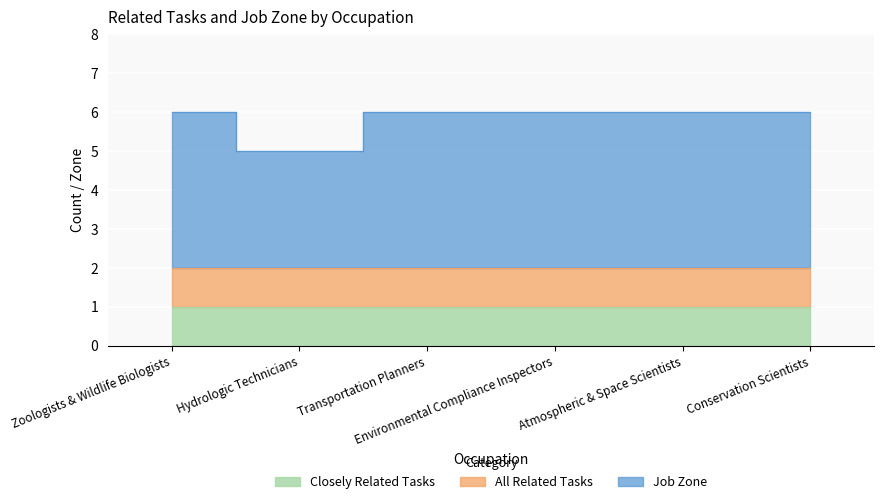

How many interior local valleys does the Job Zone series have?

1